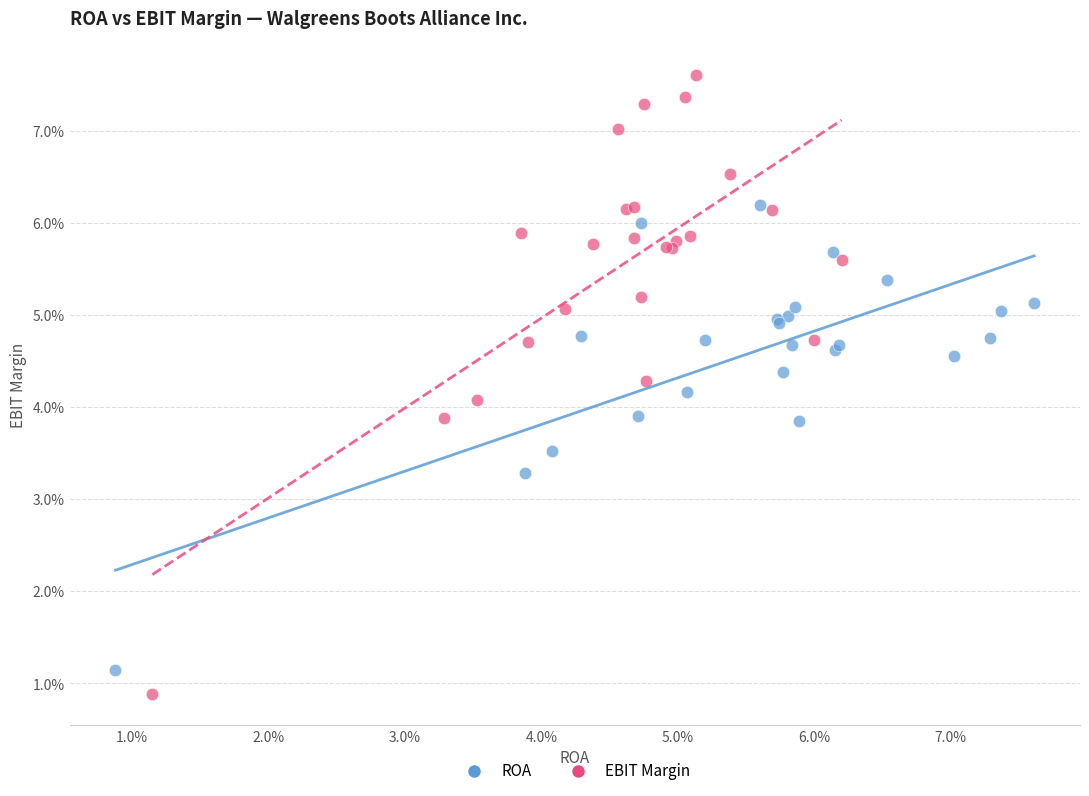

Which series reaches the minimum Y coordinate?

EBIT Margin